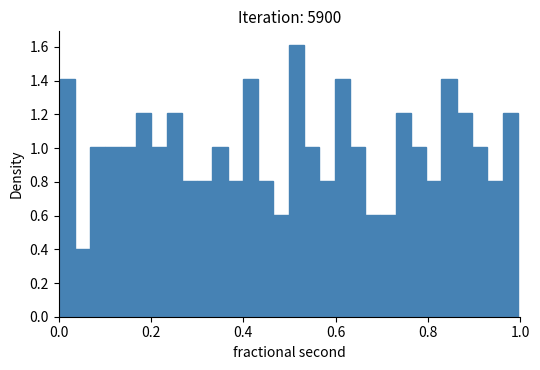

Read against the x-axis, roughly where is the centre of the tallest bar?

0.52